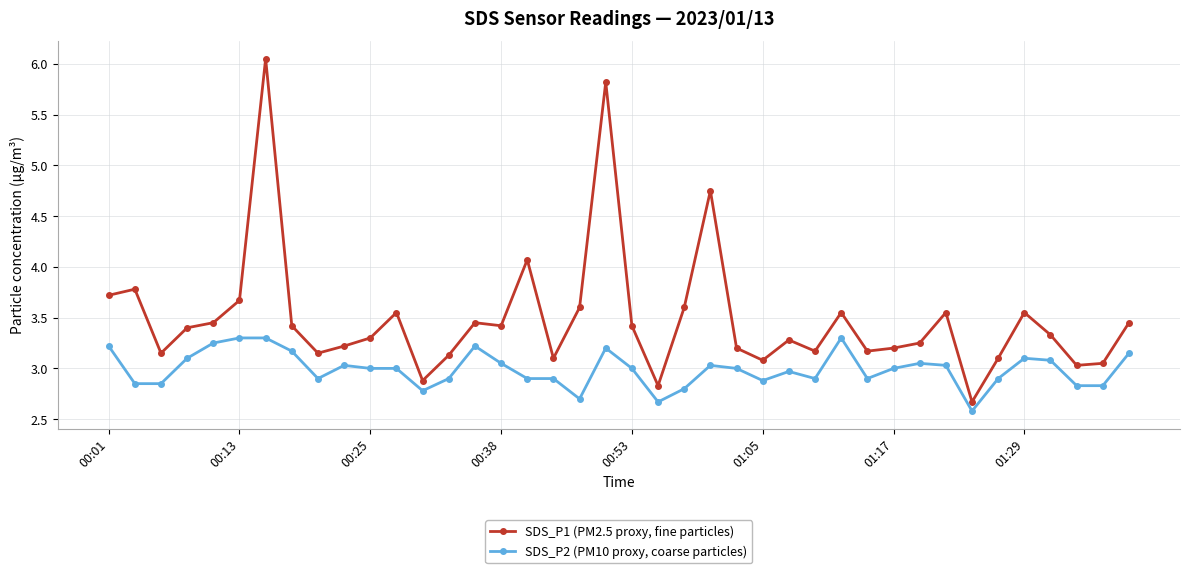

Which series has the largest range (max minus min)?

SDS_P1 (PM2.5 proxy, fine particles)